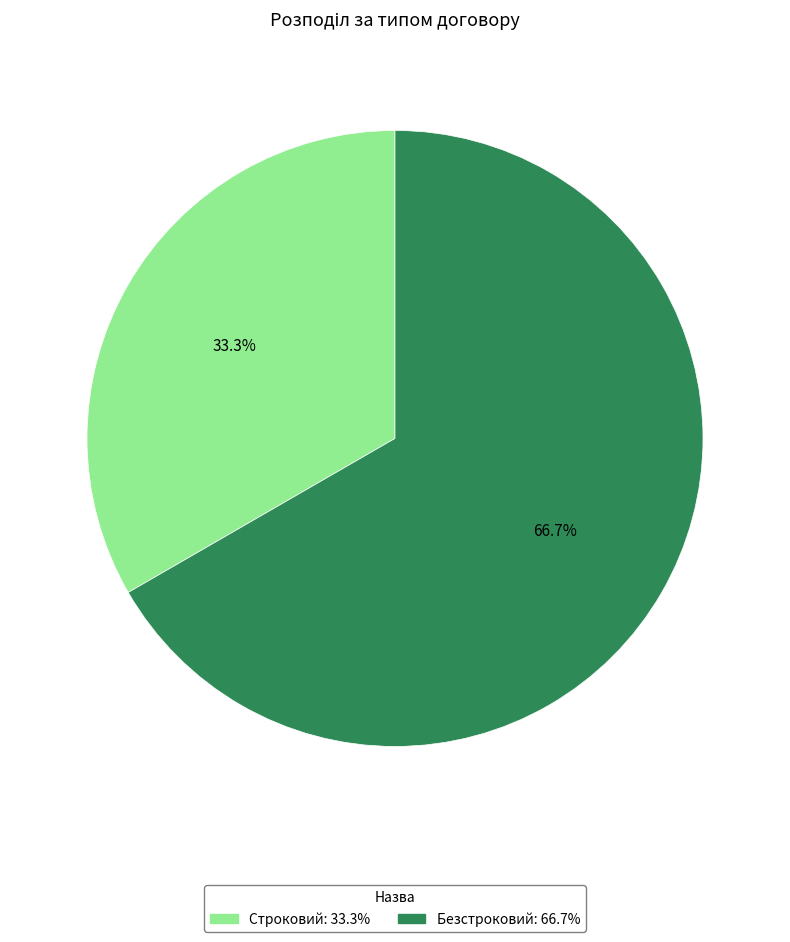

Which category has the biggest portion of the pie?

Безстроковий